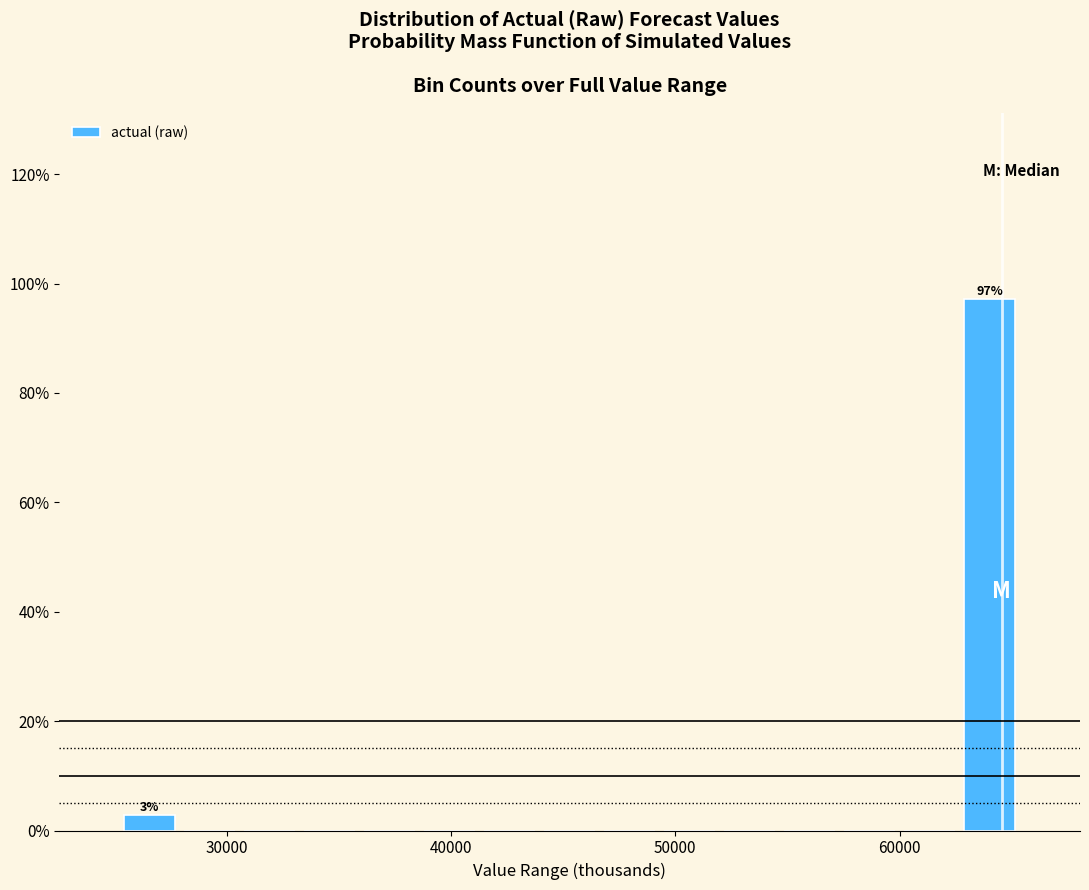

Around what value on the x-axis is the tallest bar? Give the approximate position of its centre, as read against the axis.

64000